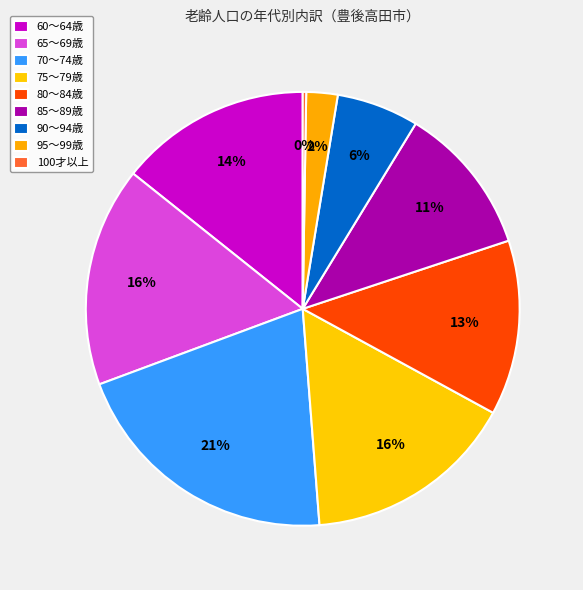

The 100才以上 slice represents 1% of the pie. True or false?

False